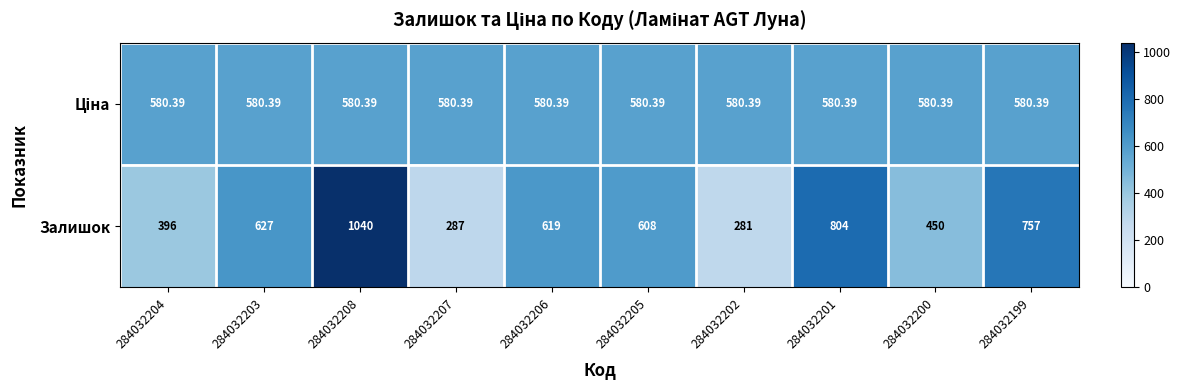

Which label corresponds to the smallest value in the chart?

284032202